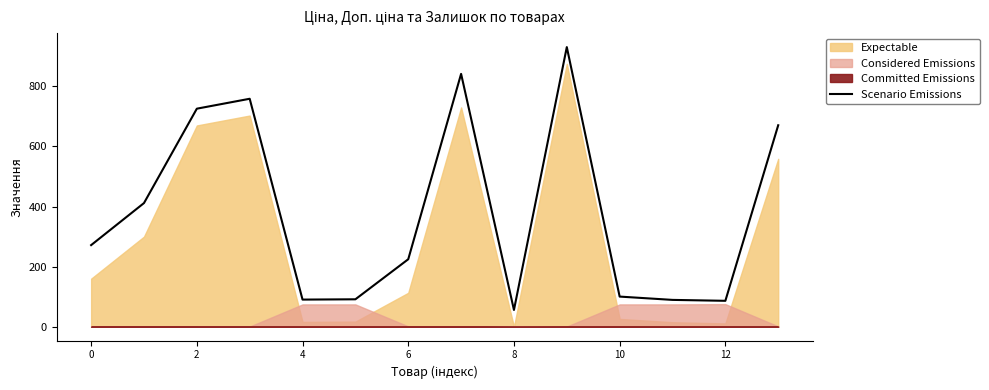

What is the lowest value of the Scenario Emissions series?

55.9